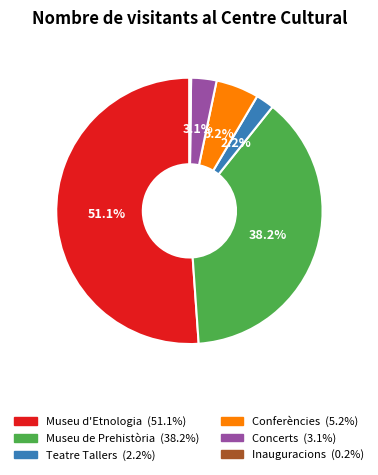

Between Concerts and Conferències, which is larger?

Conferències